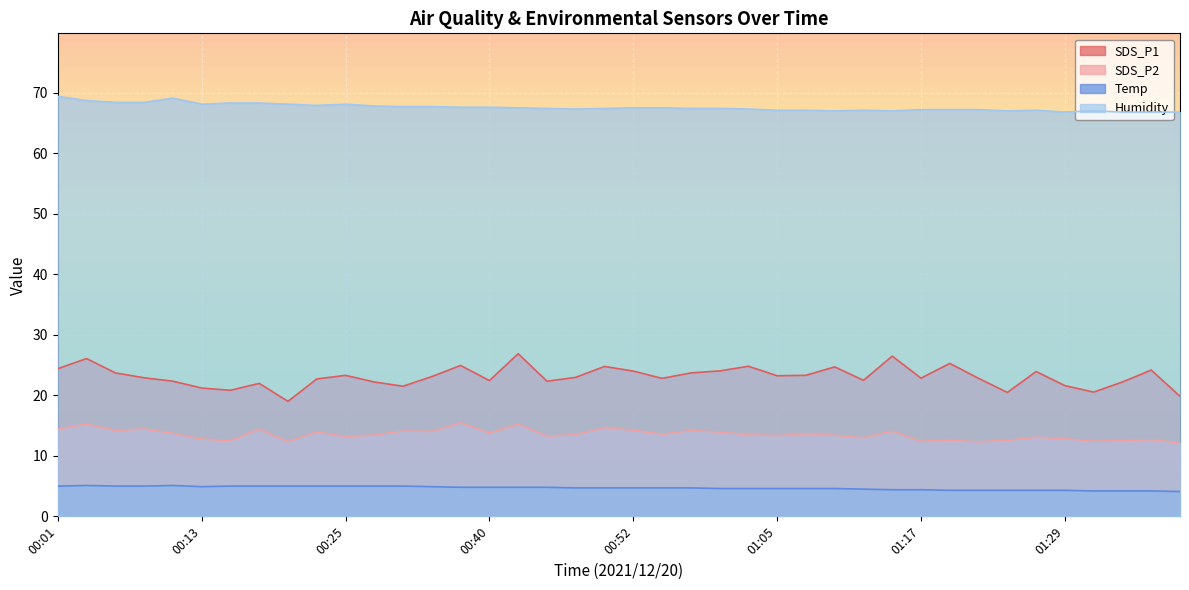

At which category does Temp reach its first local peak?

00:03